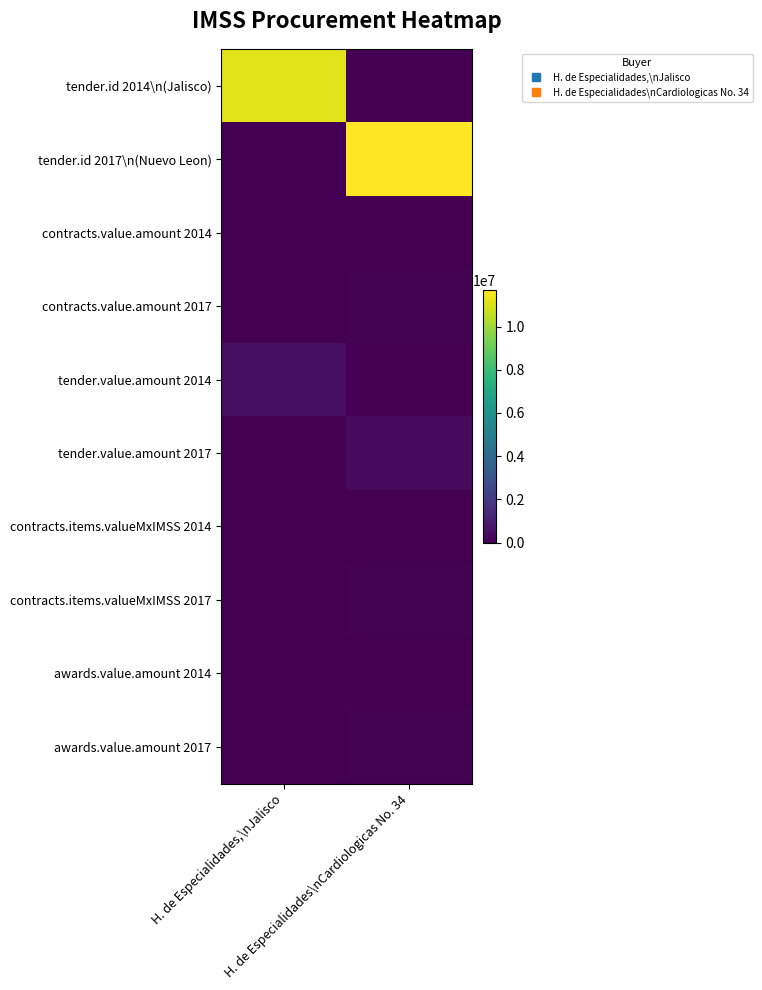

Reading left to right, transcribe all the data shown in this chart.

tender.id 2014\n(Jalisco): H. de Especialidades,\nJalisco=11183401.0	H. de Especialidades\nCardiologicas No. 34=0.0
tender.id 2017\n(Nuevo Leon): H. de Especialidades,\nJalisco=0.0	H. de Especialidades\nCardiologicas No. 34=11692862.0
contracts.value.amount 2014: H. de Especialidades,\nJalisco=37778.9	H. de Especialidades\nCardiologicas No. 34=0.0
contracts.value.amount 2017: H. de Especialidades,\nJalisco=0.0	H. de Especialidades\nCardiologicas No. 34=47068.9
tender.value.amount 2014: H. de Especialidades,\nJalisco=492536.0	H. de Especialidades\nCardiologicas No. 34=0.0
tender.value.amount 2017: H. de Especialidades,\nJalisco=0.0	H. de Especialidades\nCardiologicas No. 34=303177.6
contracts.items.valueMxIMSS 2014: H. de Especialidades,\nJalisco=37778.9	H. de Especialidades\nCardiologicas No. 34=0.0
contracts.items.valueMxIMSS 2017: H. de Especialidades,\nJalisco=0.0	H. de Especialidades\nCardiologicas No. 34=47068.9
awards.value.amount 2014: H. de Especialidades,\nJalisco=37778.9	H. de Especialidades\nCardiologicas No. 34=0.0
awards.value.amount 2017: H. de Especialidades,\nJalisco=0.0	H. de Especialidades\nCardiologicas No. 34=47068.9